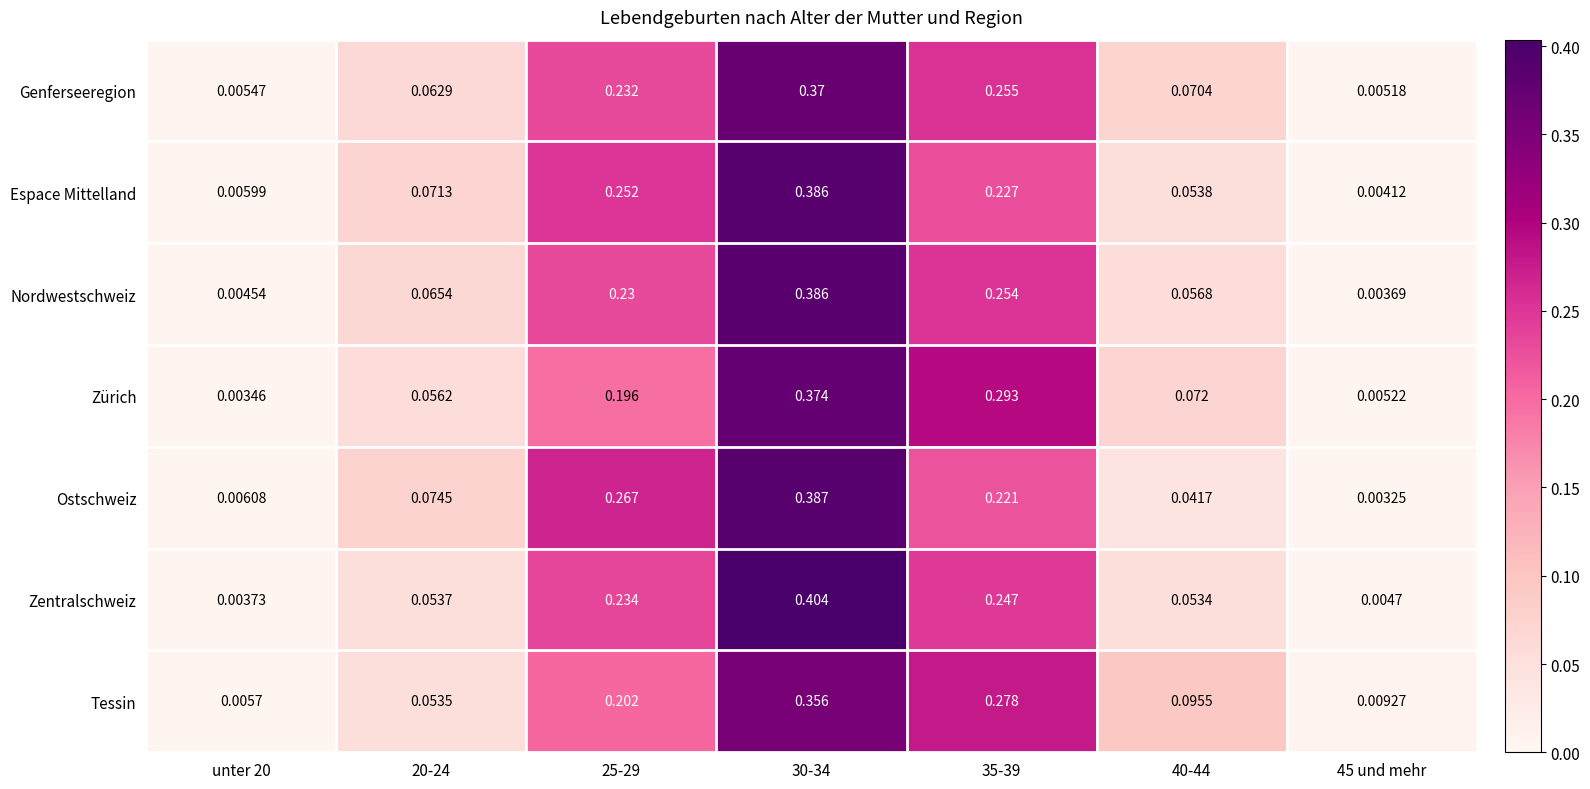

Is the value of Ostschweiz at 30-34 greater than the value of Genferseeregion at 25-29?

Yes